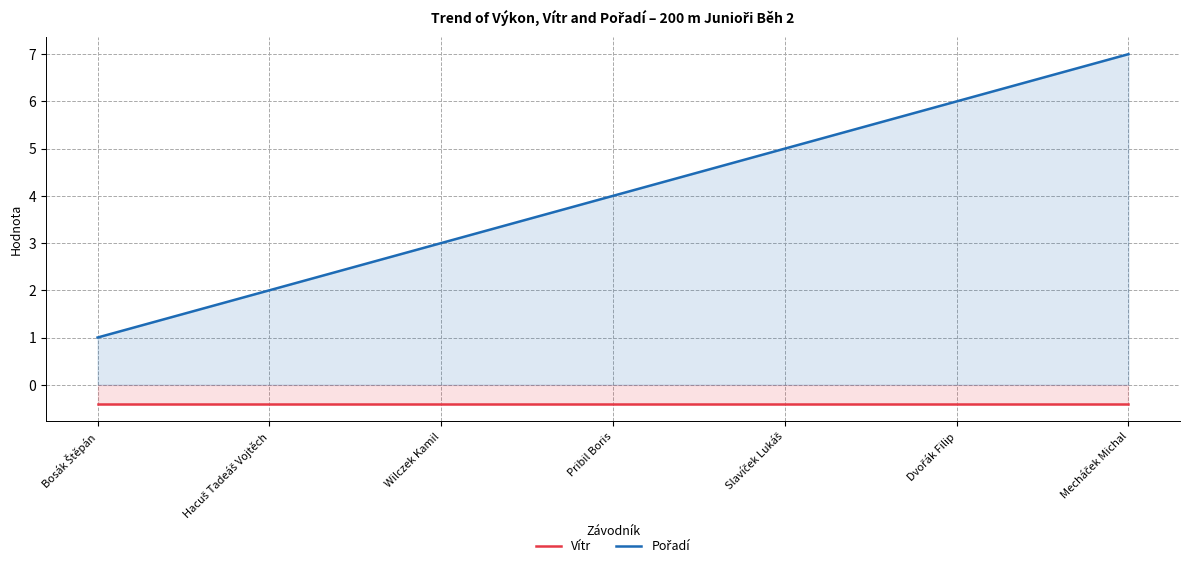

True or false: Pořadí and Vítr cross at least once.

False